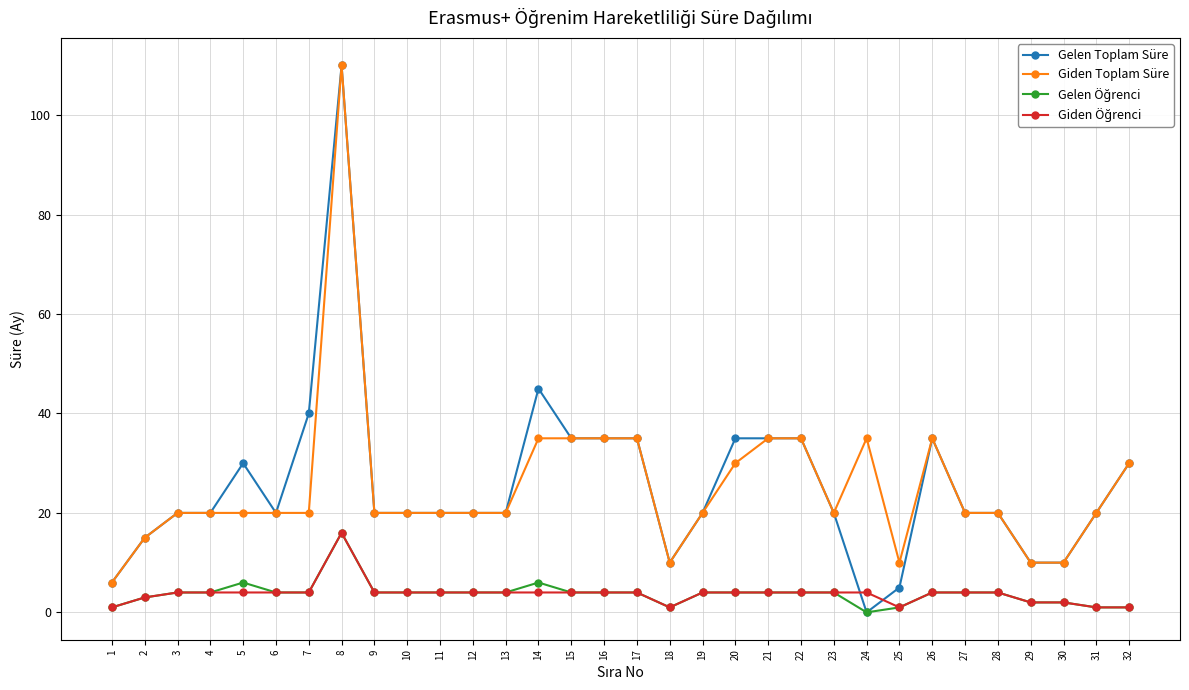

How many distinct data groups are displayed?

4